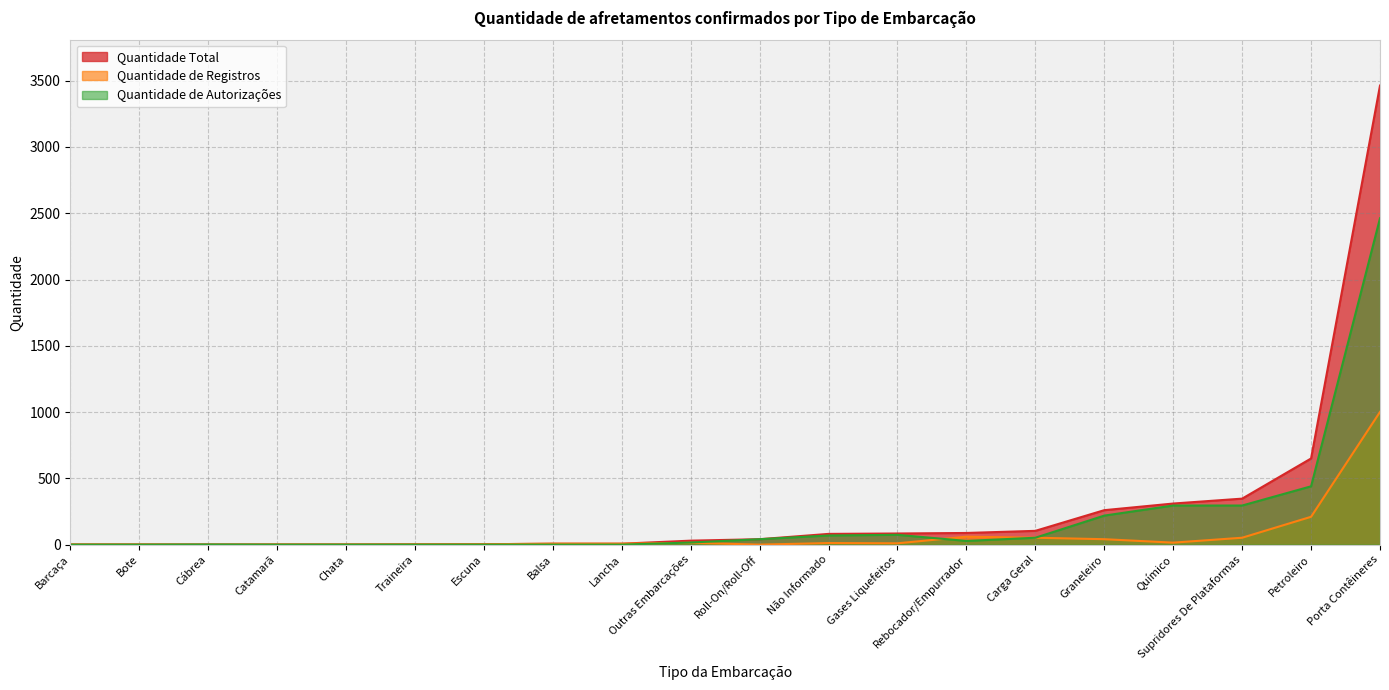

Rank the series by their average value, from lowest to highest.

Quantidade de Registros, Quantidade de Autorizações, Quantidade Total